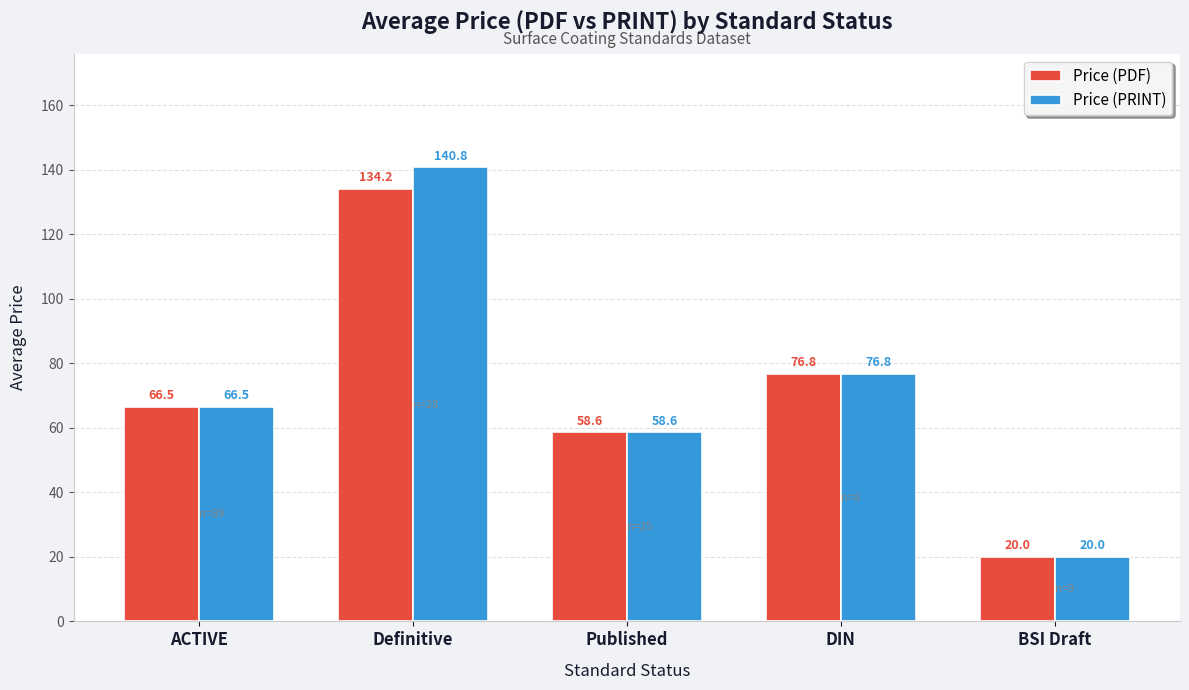

How many data points in Price (PRINT) are above 66?

3